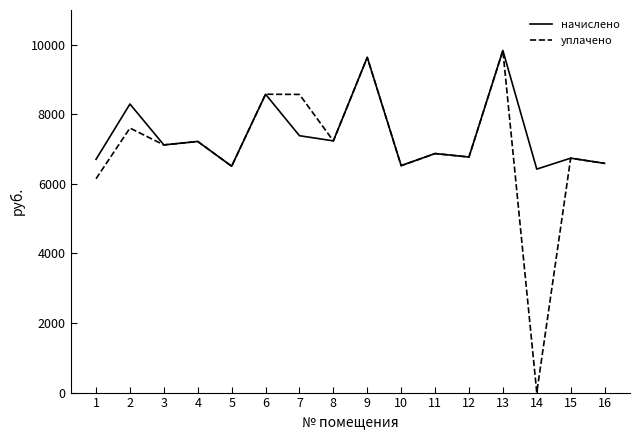

What is the maximum value shown in the chart?

9836.6